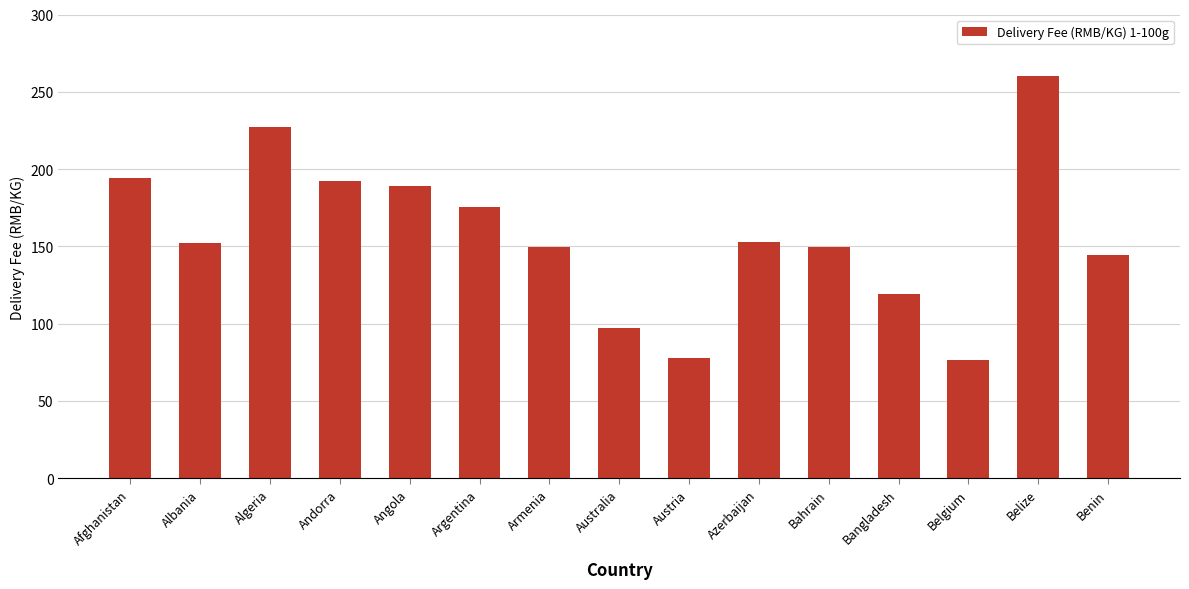

The value at Albania is 151.9. True or false?

True